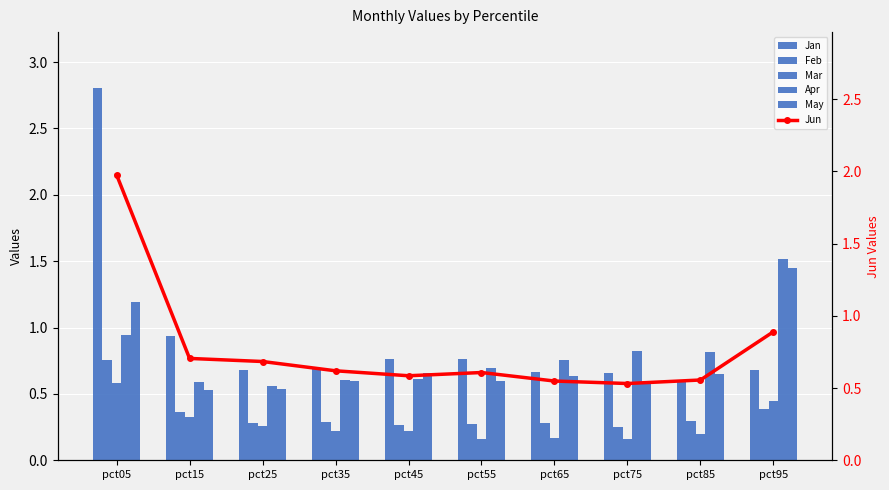

What is the total value across all series at pct15?

3.4